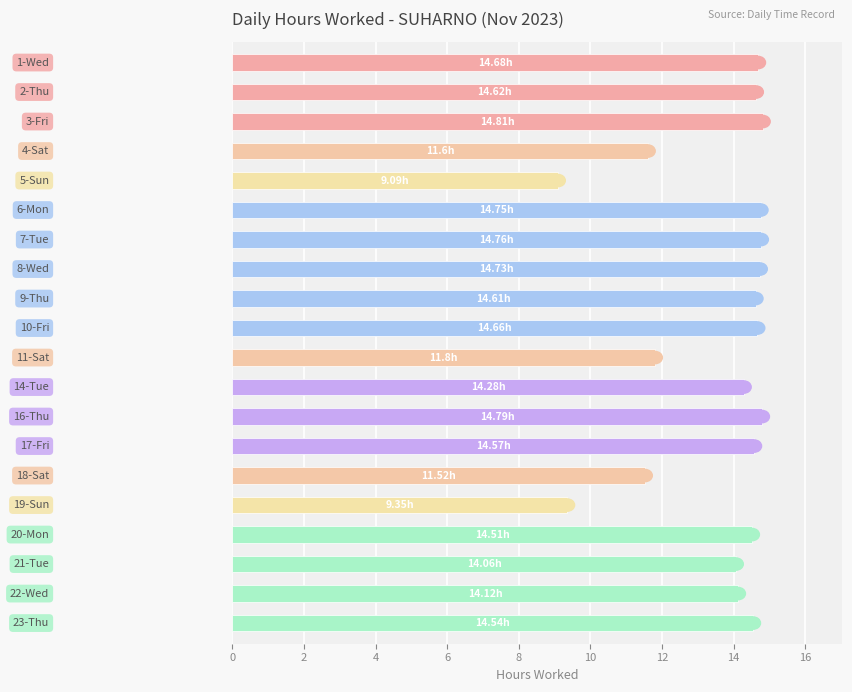

What is the difference between the second highest and minimum values?

5.7